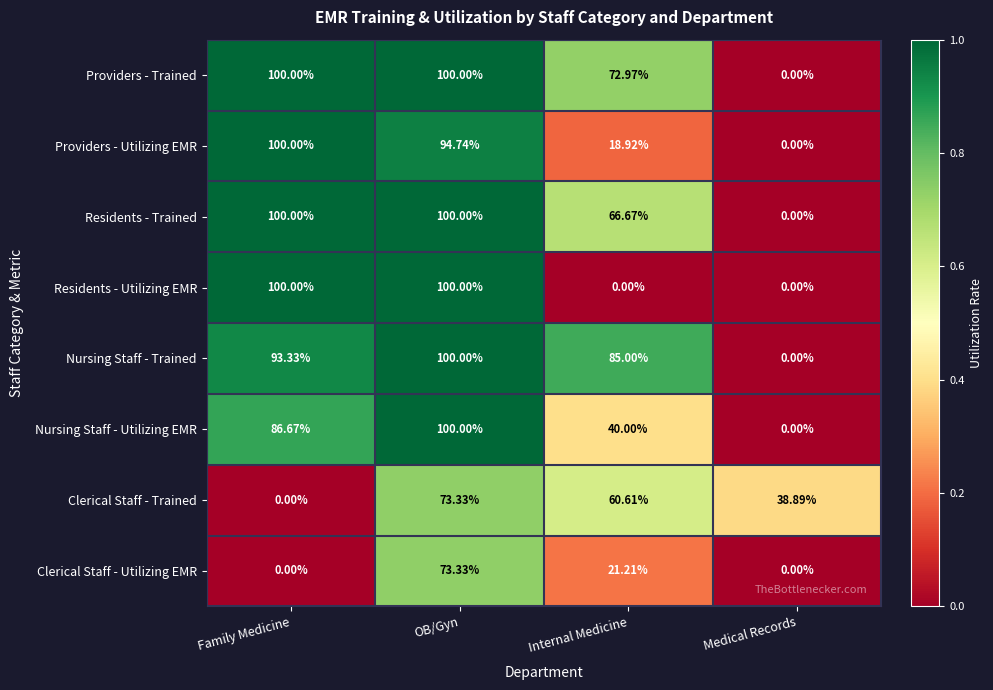

What is the difference between the highest and lowest values at Medical Records?

38.9